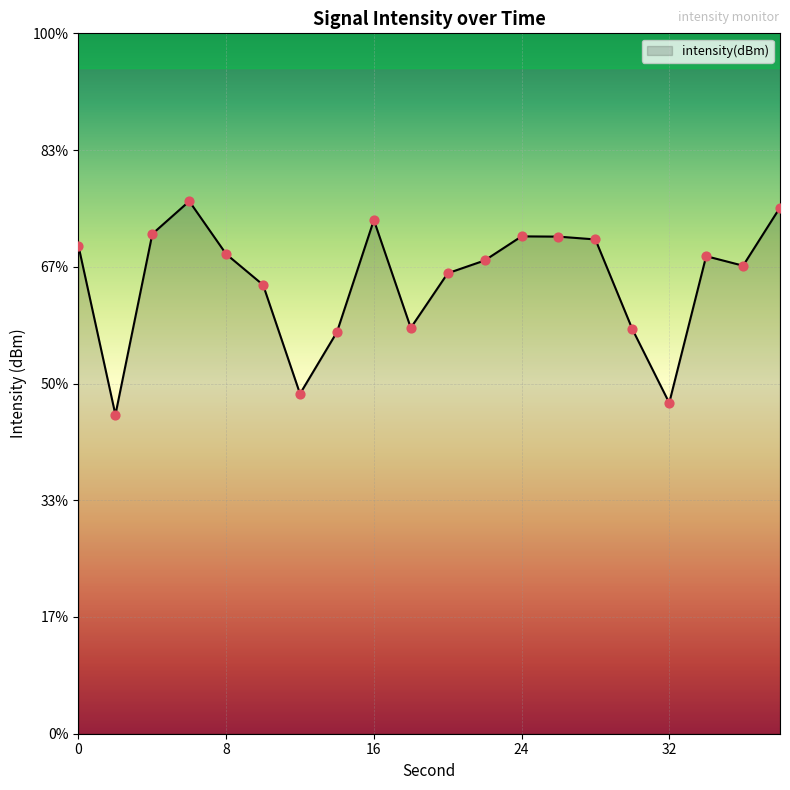

Which has a higher value, 18 or 22?

22